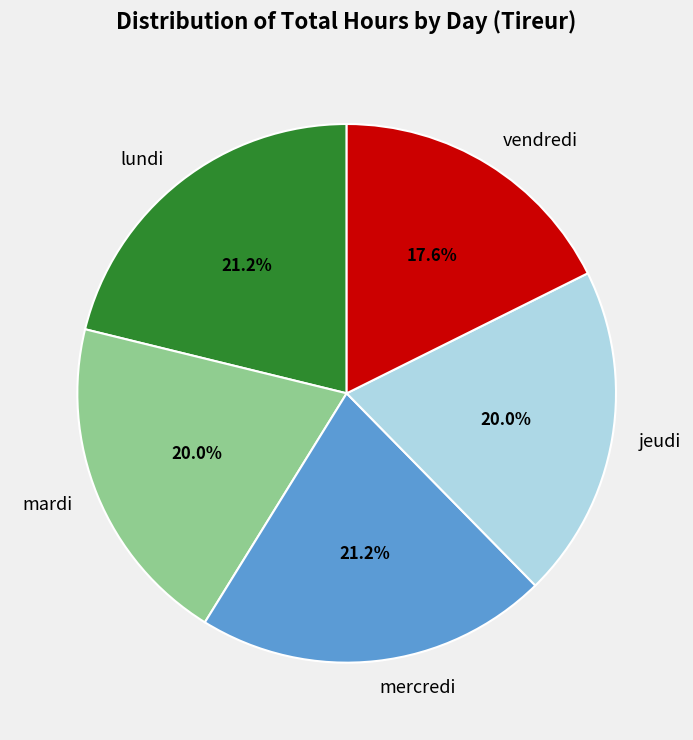

Does mardi represent more than half of the total?

No